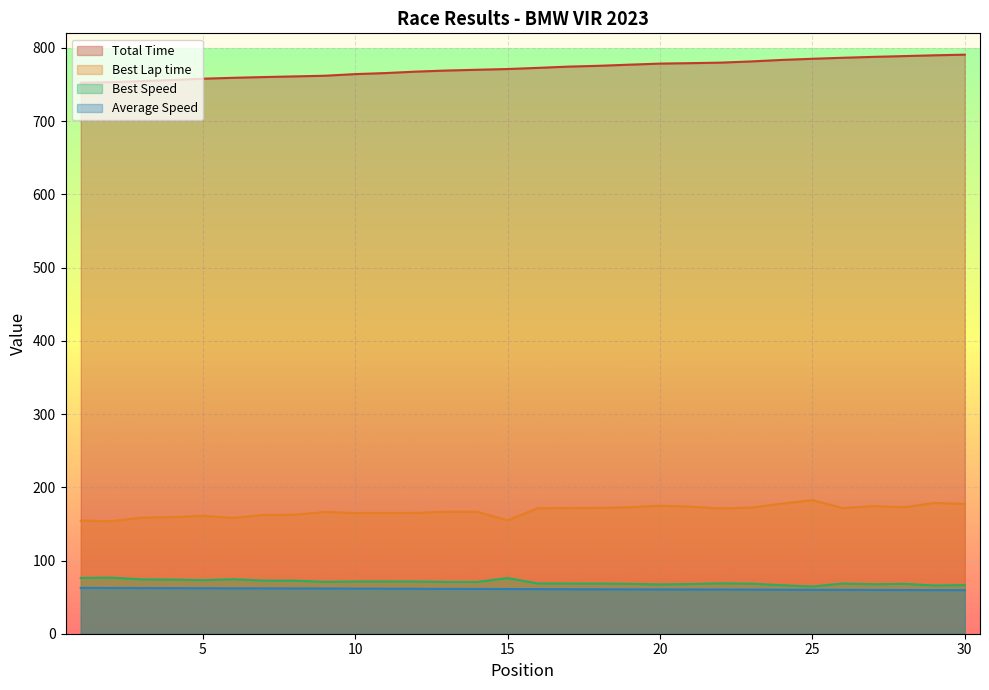

True or false: Average Speed and Best Speed cross at least once.

False